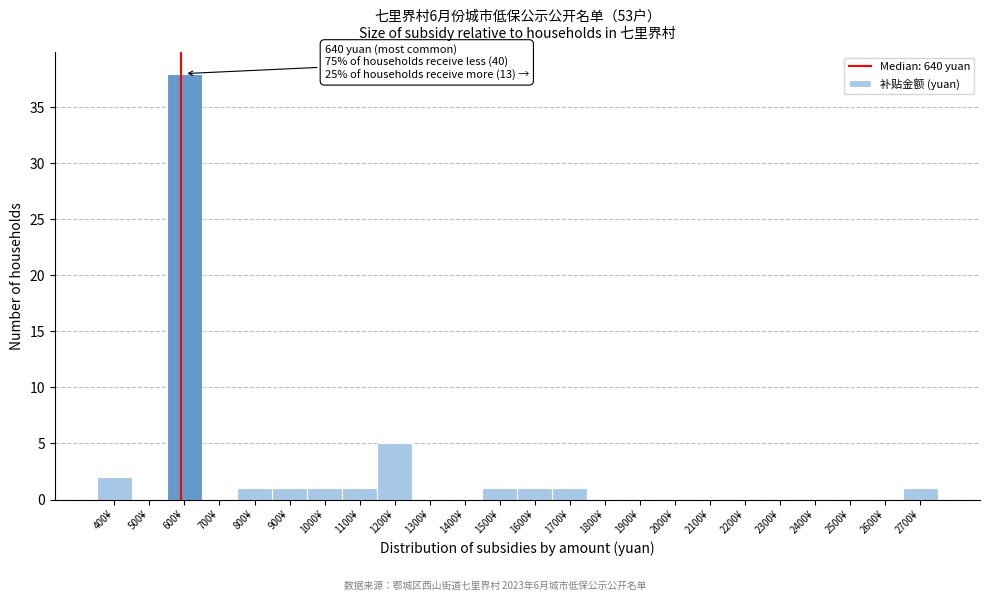

Reading left to right, extract all data points from this chart.

400¥=2	500¥=0	600¥=38	700¥=0	800¥=1	900¥=1	1000¥=1	1100¥=1	1200¥=5	1300¥=0	1400¥=0	1500¥=1	1600¥=1	1700¥=1	1800¥=0	1900¥=0	2000¥=0	2100¥=0	2200¥=0	2300¥=0	2400¥=0	2500¥=0	2600¥=0	2700¥=1